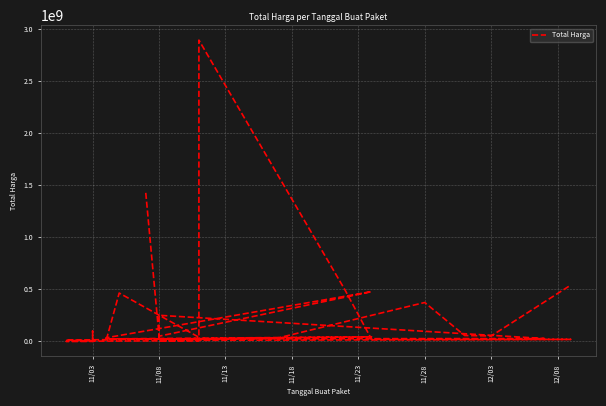

The chart shows a value of 331178300 at 11/13. True or false?

False